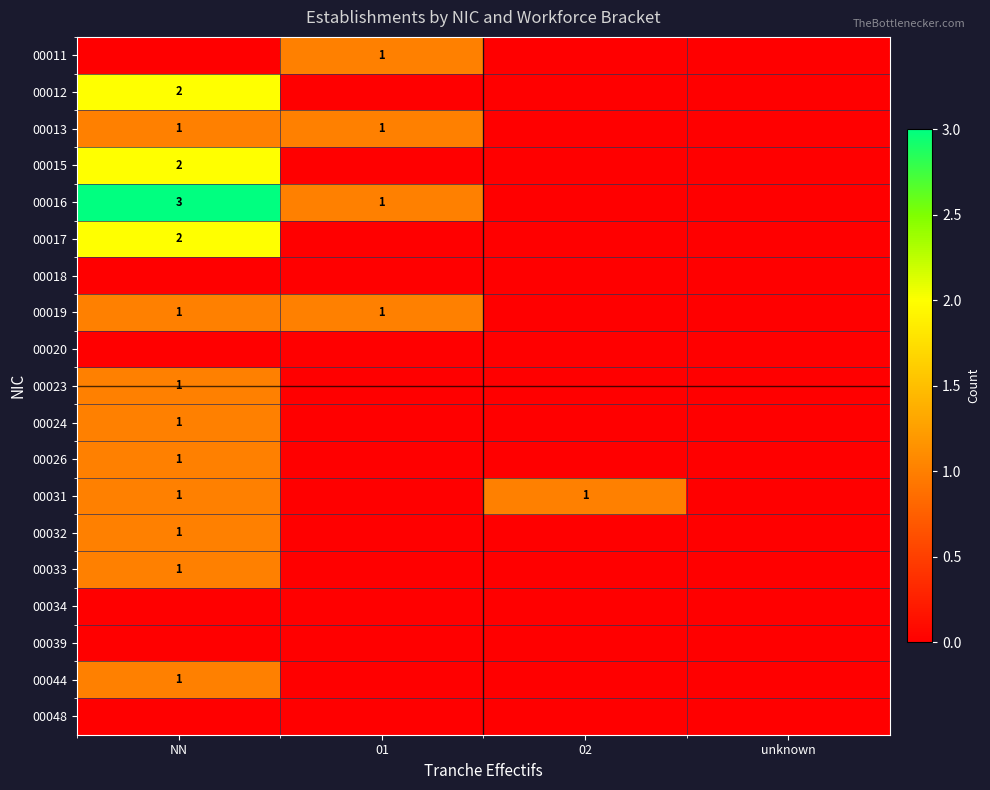

What is the sum of the 00016 values at 01 and NN?

4